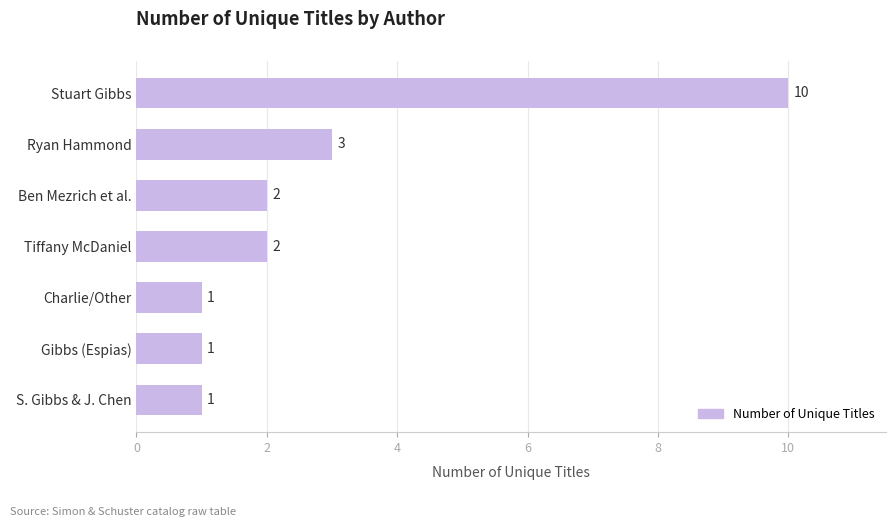

Which has a higher value, Tiffany McDaniel or S. Gibbs & J. Chen?

Tiffany McDaniel